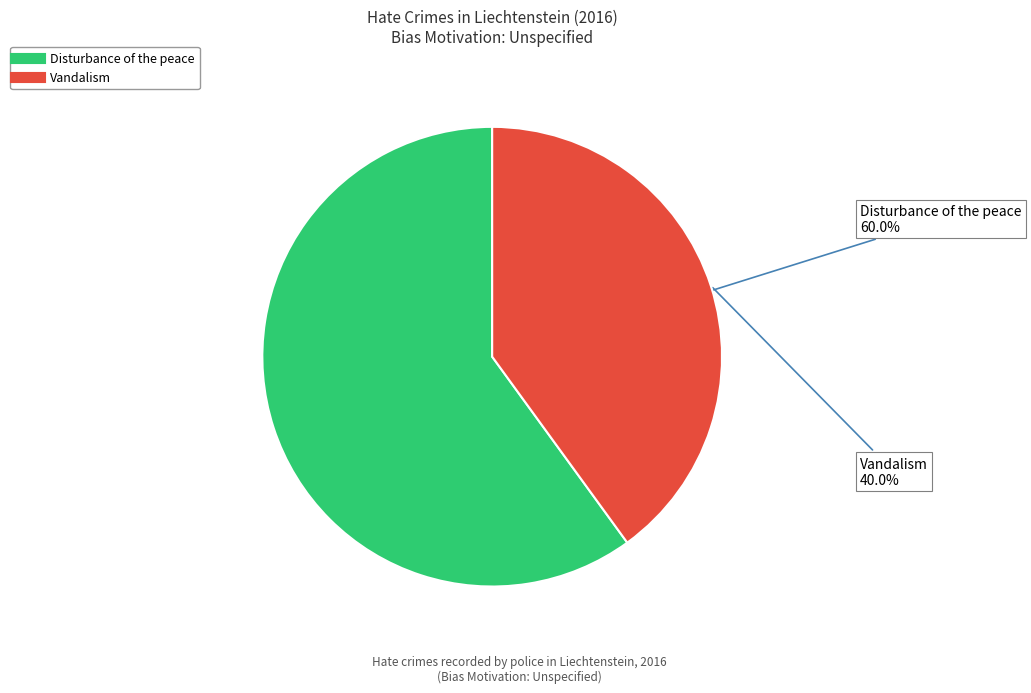

Combined, what portion of the pie is Vandalism and Disturbance of the peace?

100.0%